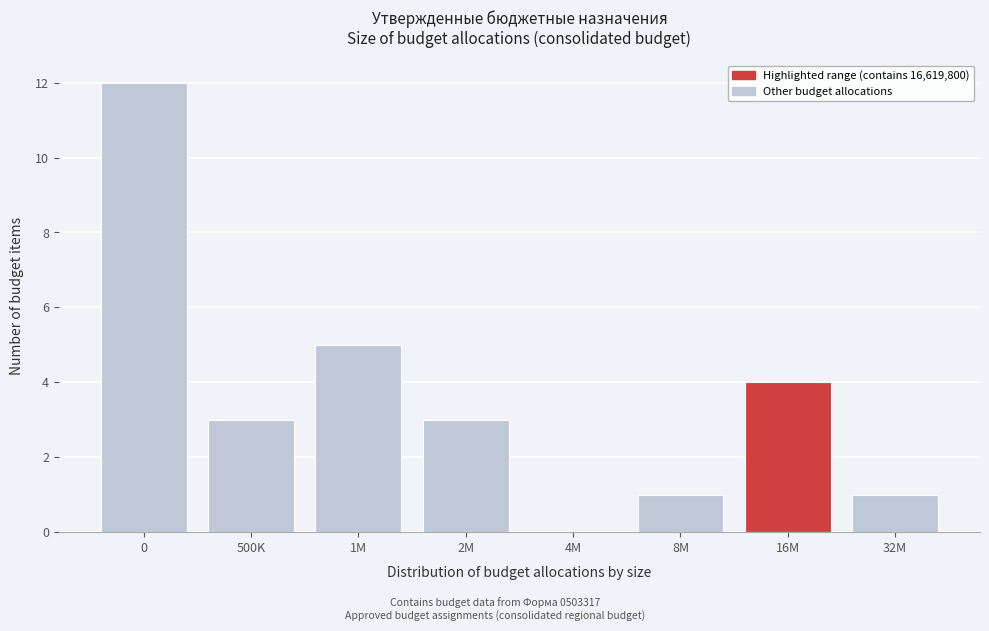

Reading left to right, what are all the values shown in this chart?

0=12	500K=3	1M=5	2M=3	4M=0	8M=1	16M=4	32M=1